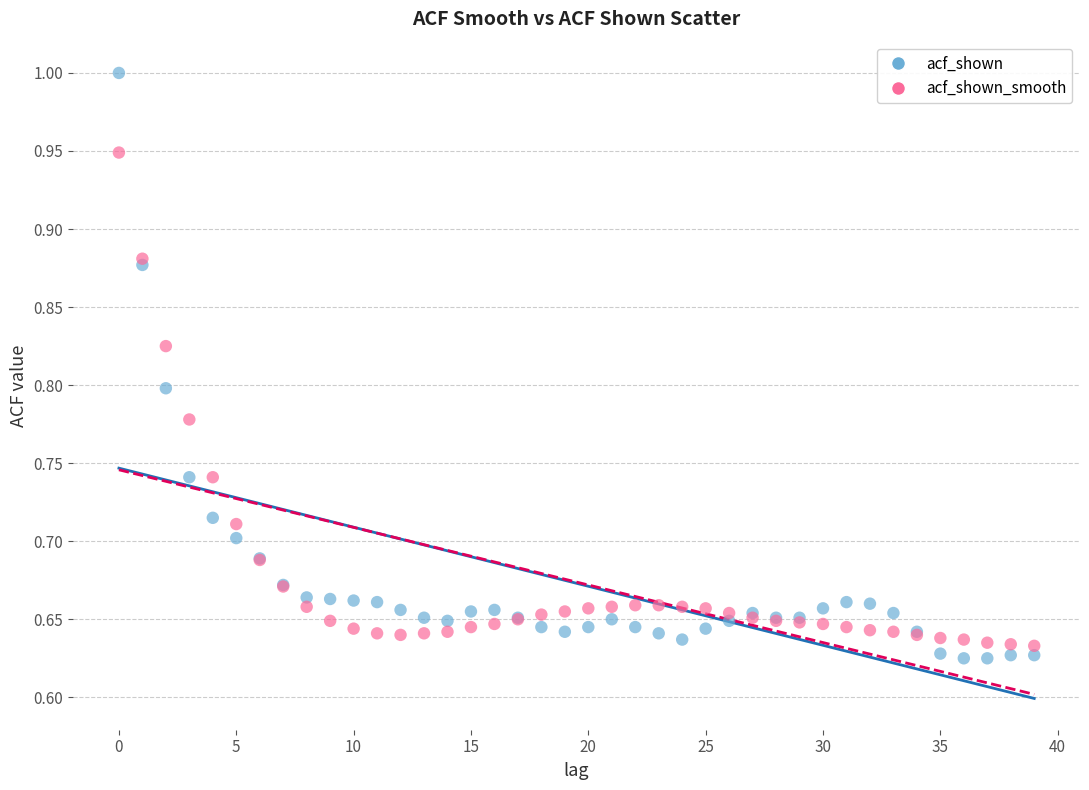

Which series contains the lowest Y value?

acf_shown